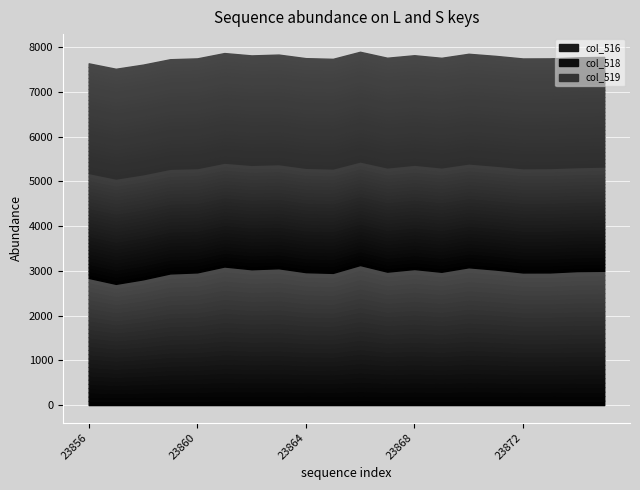

True or false: 23856 has more than 1 interior local peaks.

False